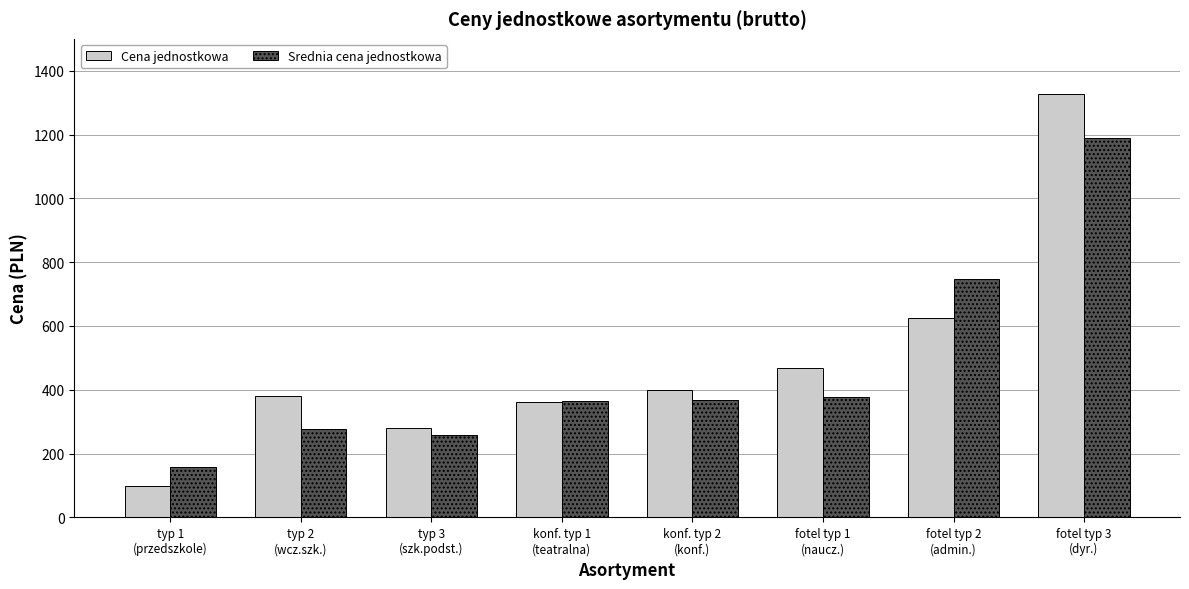

What are all the series names shown in the legend?

Cena jednostkowa, Srednia cena jednostkowa